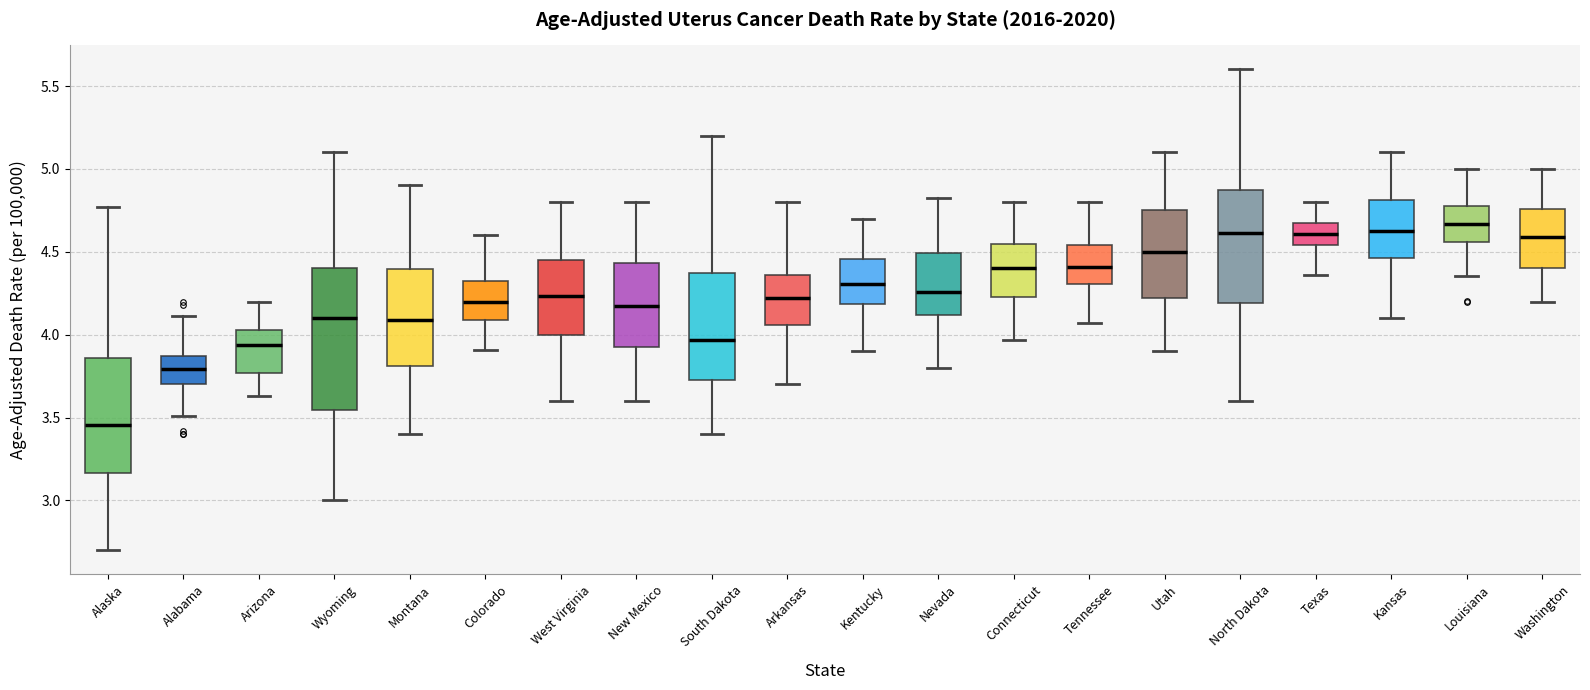

Reading left to right, transcribe this box plot: for each box, give where its median line is, the range the box spans, and where its two whiskers end, as read against the y-axis. The values are not printed on the chart, so give them approximately, as read against the axis.

Alaska: median 3.45, box 3.15 to 3.85, whiskers 2.70 to 4.75
Alabama: median 3.80, box 3.70 to 3.85, whiskers 3.50 to 4.10
Arizona: median 3.95, box 3.75 to 4.05, whiskers 3.65 to 4.20
Wyoming: median 4.10, box 3.55 to 4.40, whiskers 3.00 to 5.10
Montana: median 4.10, box 3.80 to 4.40, whiskers 3.40 to 4.90
Colorado: median 4.20, box 4.10 to 4.30, whiskers 3.90 to 4.60
West Virginia: median 4.25, box 4.00 to 4.45, whiskers 3.60 to 4.80
New Mexico: median 4.15, box 3.90 to 4.45, whiskers 3.60 to 4.80
South Dakota: median 3.95, box 3.75 to 4.35, whiskers 3.40 to 5.20
Arkansas: median 4.20, box 4.05 to 4.35, whiskers 3.70 to 4.80
Kentucky: median 4.30, box 4.20 to 4.45, whiskers 3.90 to 4.70
Nevada: median 4.25, box 4.10 to 4.50, whiskers 3.80 to 4.85
Connecticut: median 4.40, box 4.25 to 4.55, whiskers 3.95 to 4.80
Tennessee: median 4.40, box 4.30 to 4.55, whiskers 4.05 to 4.80
Utah: median 4.50, box 4.20 to 4.75, whiskers 3.90 to 5.10
North Dakota: median 4.60, box 4.20 to 4.85, whiskers 3.60 to 5.60
Texas: median 4.60, box 4.55 to 4.70, whiskers 4.35 to 4.80
Kansas: median 4.65, box 4.45 to 4.80, whiskers 4.10 to 5.10
Louisiana: median 4.65, box 4.55 to 4.80, whiskers 4.35 to 5.00
Washington: median 4.60, box 4.40 to 4.75, whiskers 4.20 to 5.00